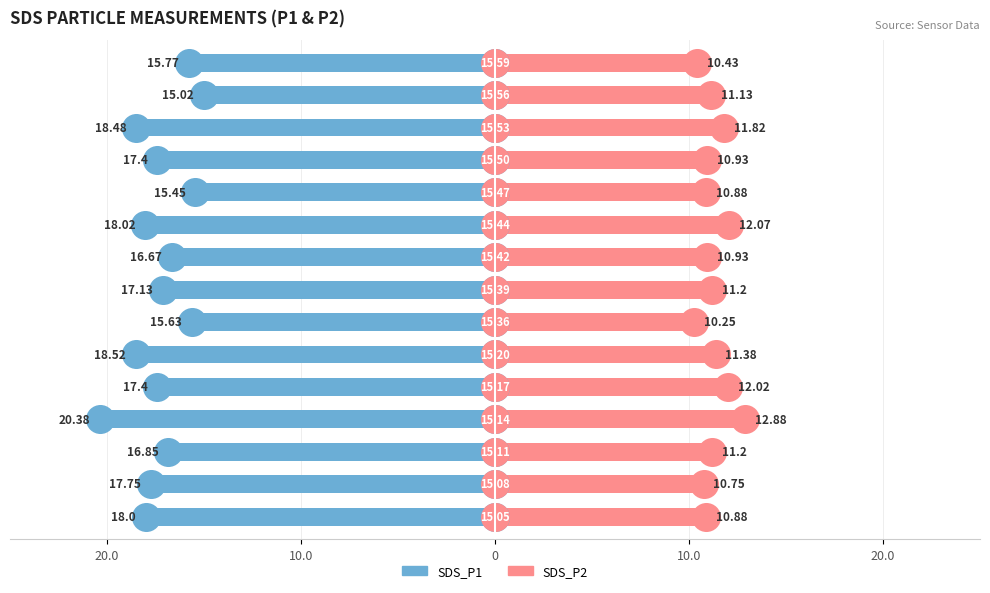

At how many categories does at least one series exceed -1?

15